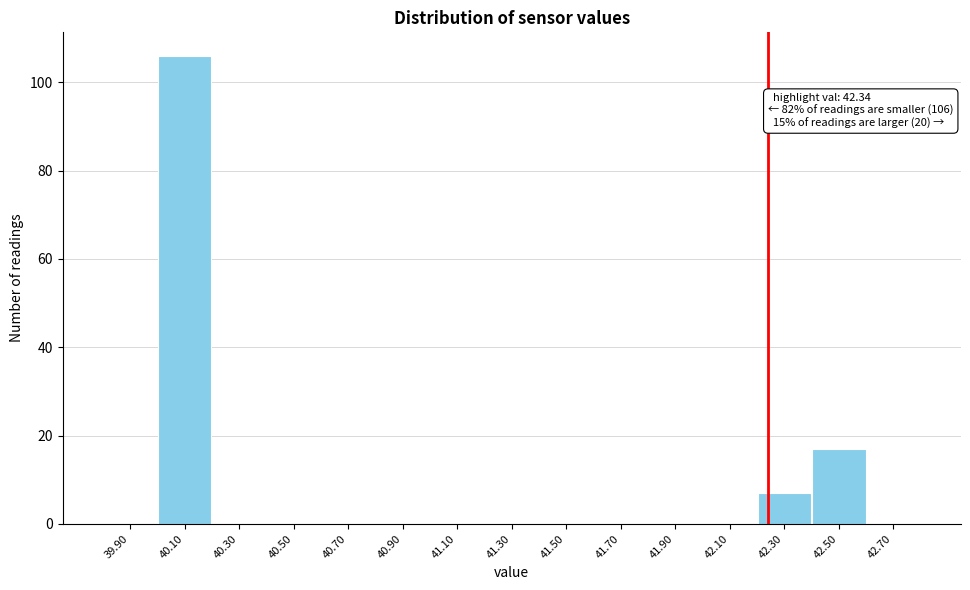

Reading left to right, transcribe all the data shown in this chart.

39.90=0	40.10=106	40.30=0	40.50=0	40.70=0	40.90=0	41.10=0	41.30=0	41.50=0	41.70=0	41.90=0	42.10=0	42.30=7	42.50=17	42.70=0